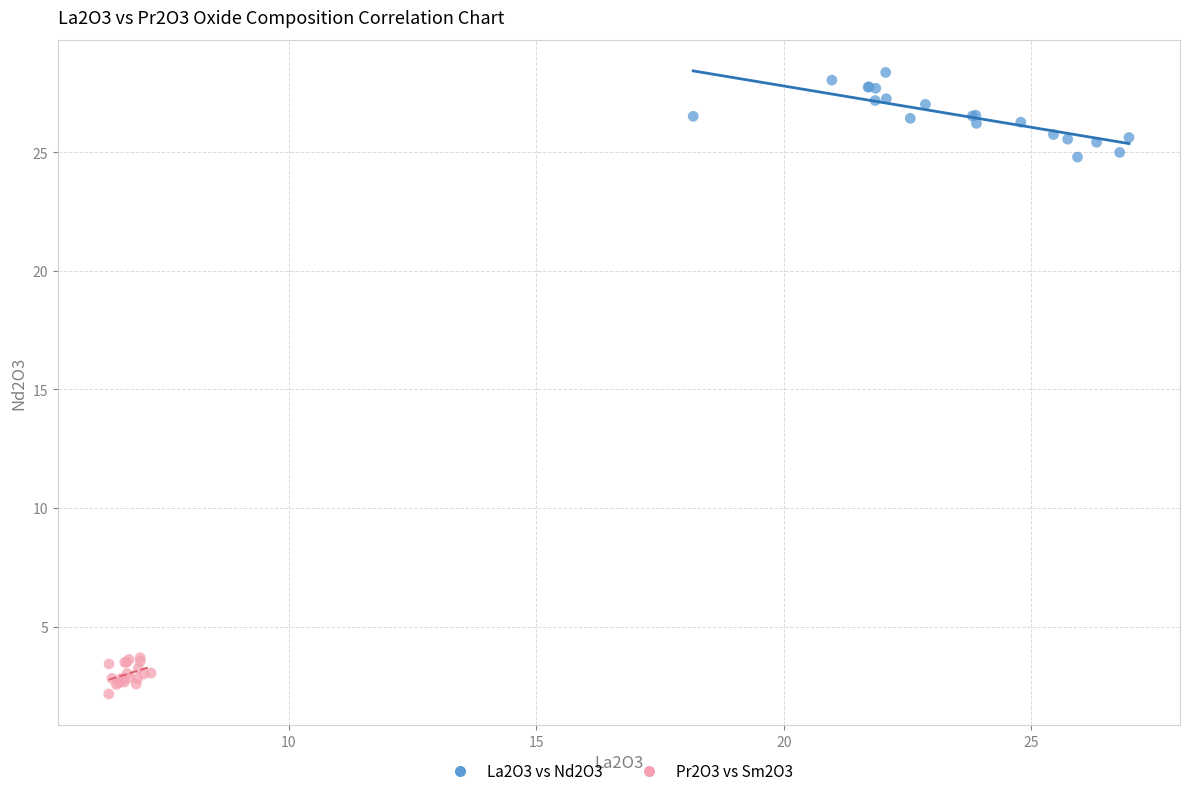

Which series has the largest Y range (max minus min)?

La2O3 vs Nd2O3